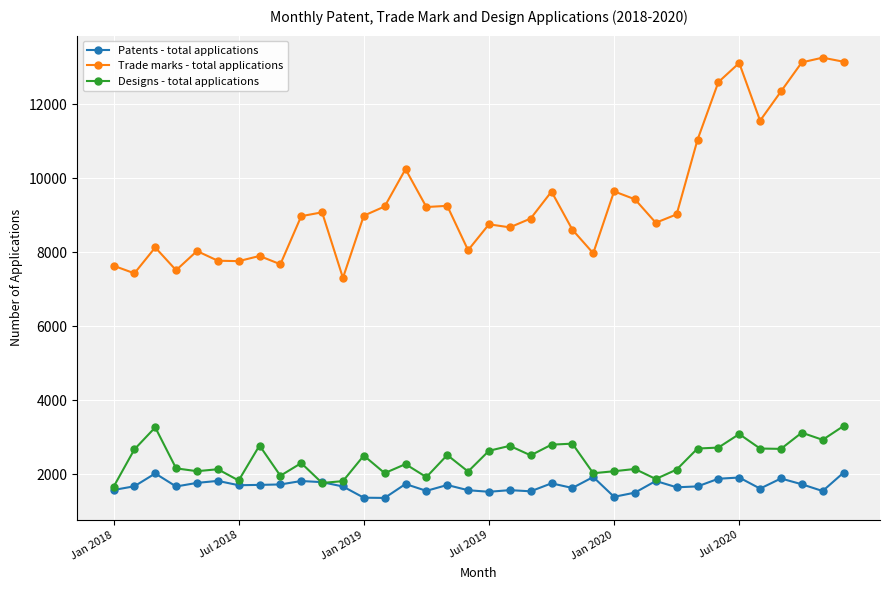

List the series in order of their peak value, highest first.

Trade marks - total applications, Designs - total applications, Patents - total applications